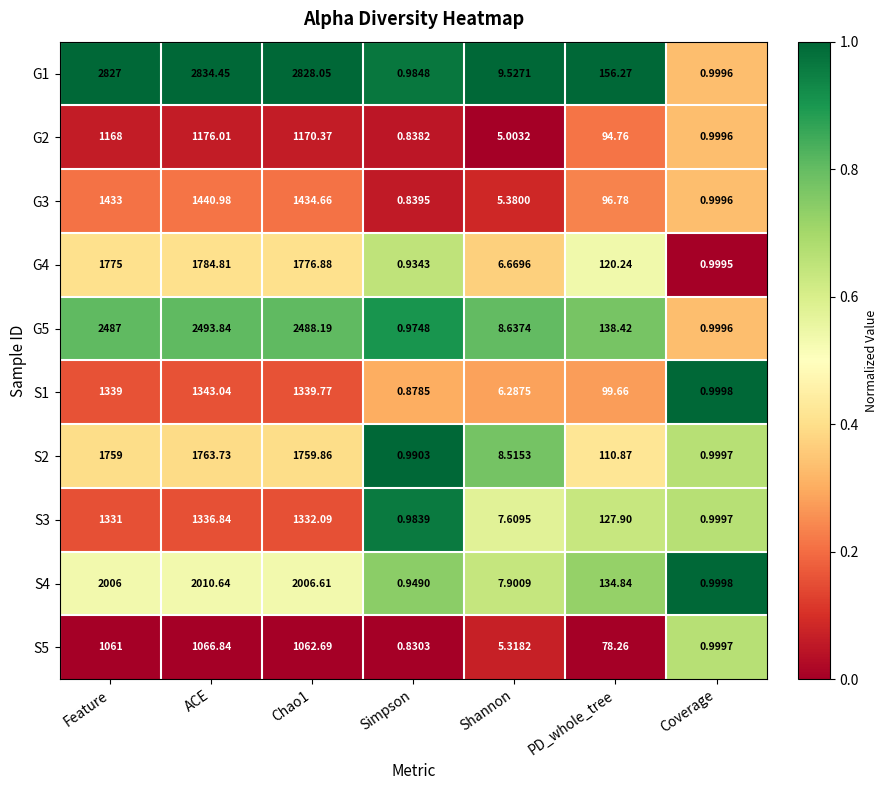

At which label does S1 first exceed 99?

Feature